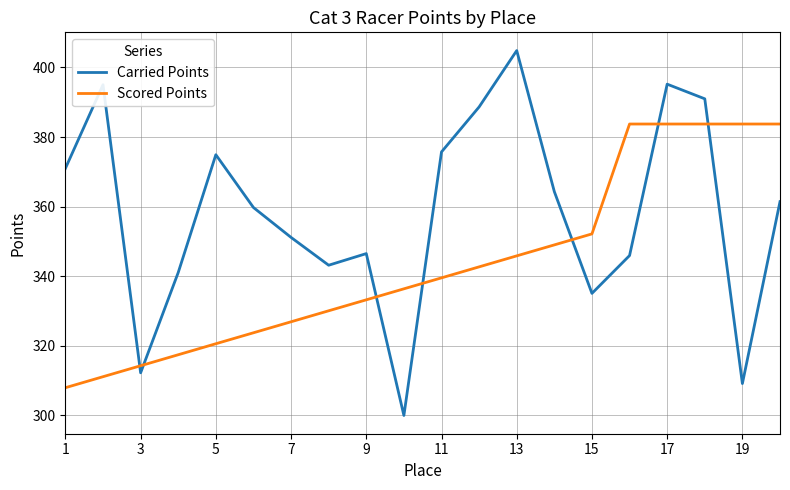

Which series has the widest spread of values?

Carried Points